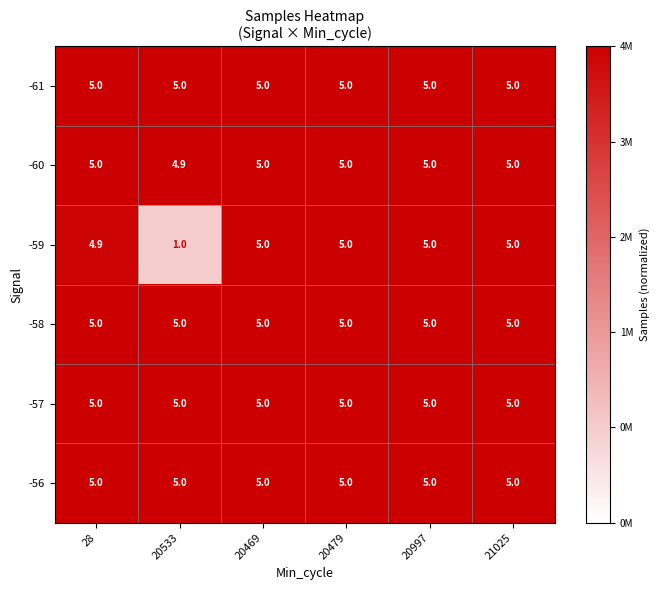

At which category does the chart reach its minimum across all series?

20533